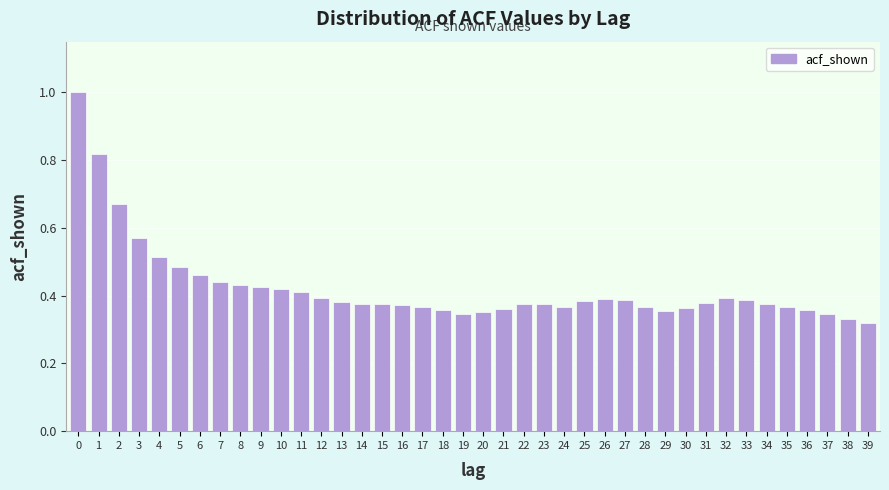

The value at 39 is 0.5. True or false?

False